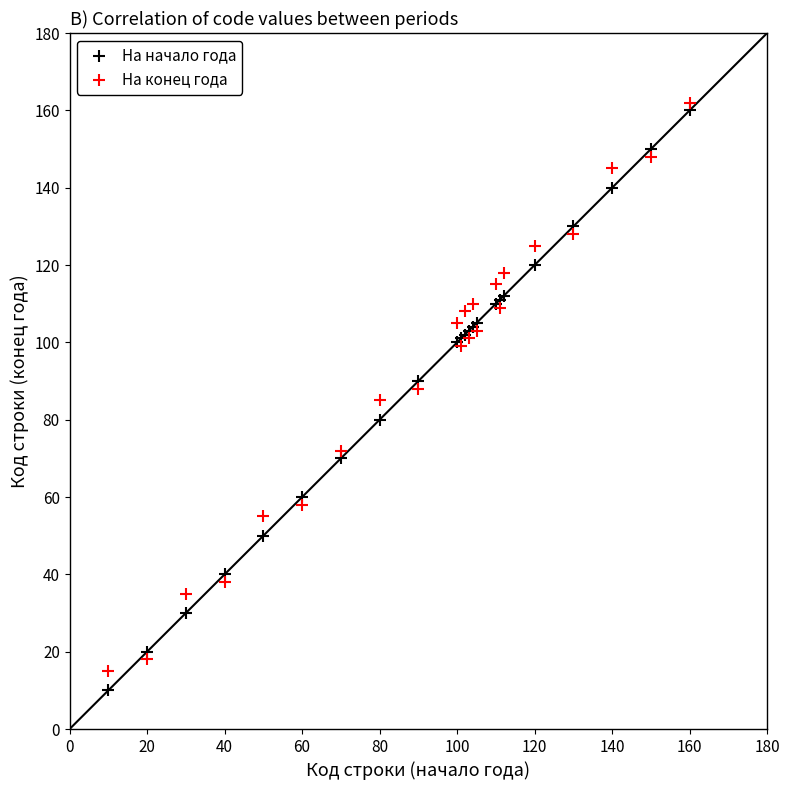

What is the X range (max minus min) for the scatter plot?

150